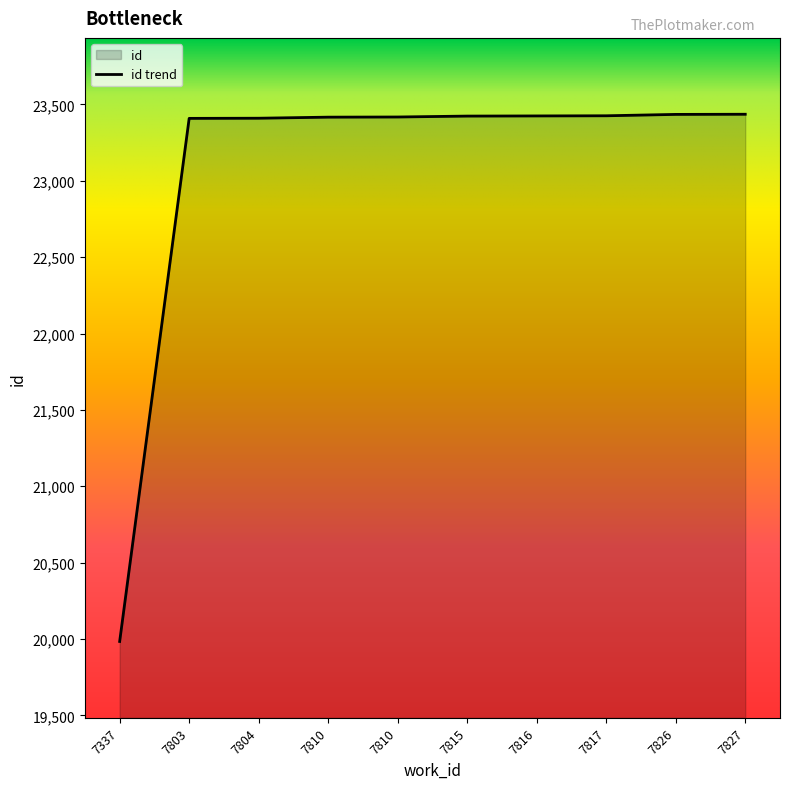

What is the sum of the values at 7803 and 7816?

46834